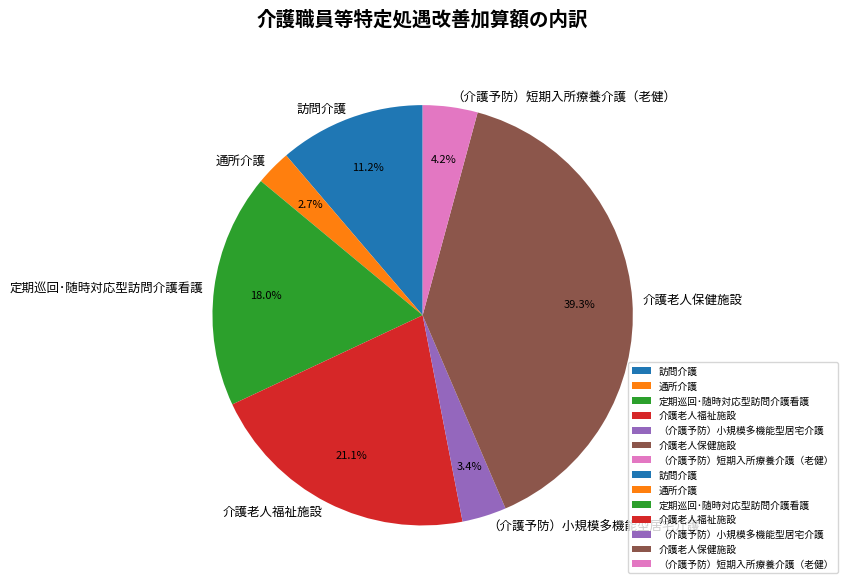

Between 通所介護 and （介護予防）小規模多機能型居宅介護, which is larger?

（介護予防）小規模多機能型居宅介護